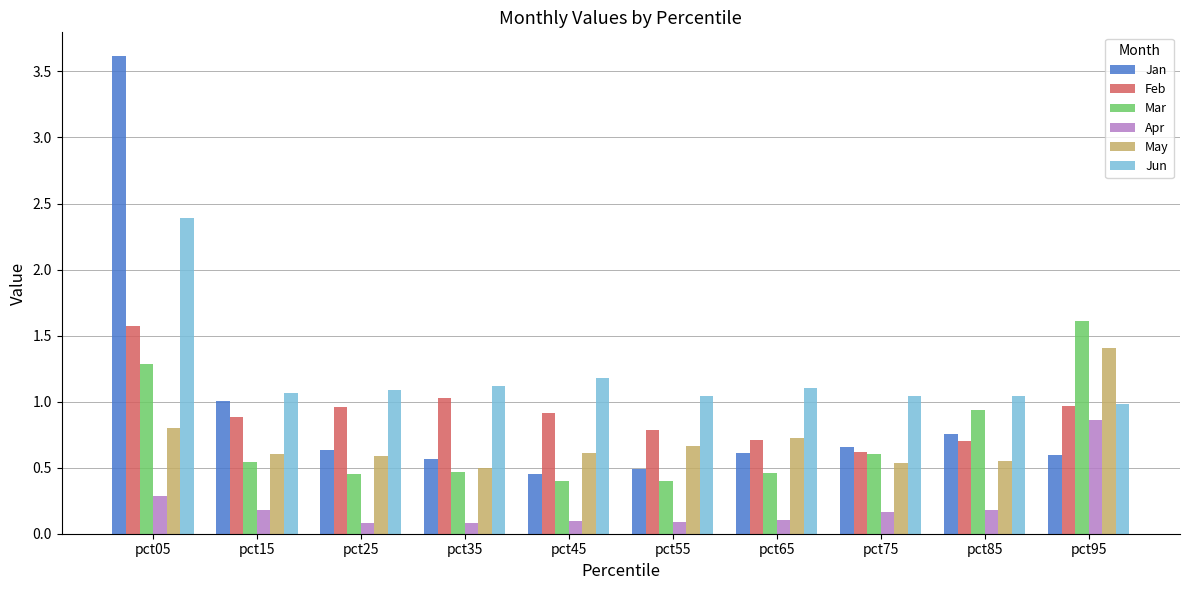

How many groups of bars are there?

10